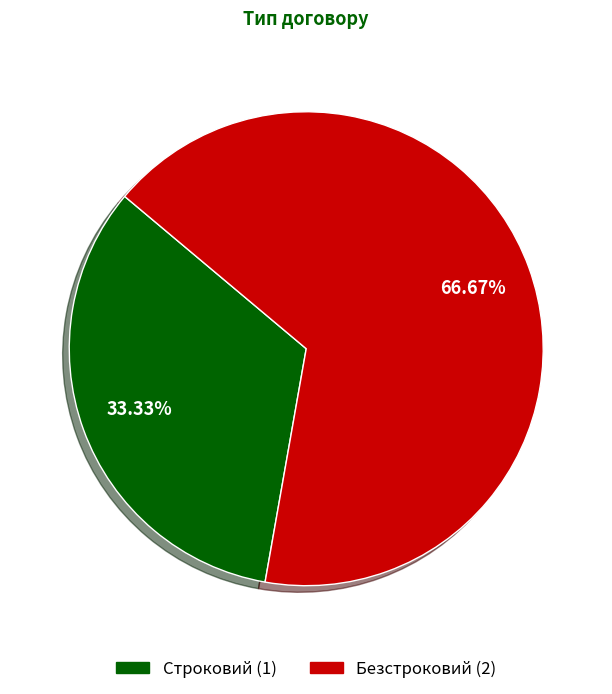

Approximately how many times larger is the value at Строковий compared to Безстроковий?

0.5